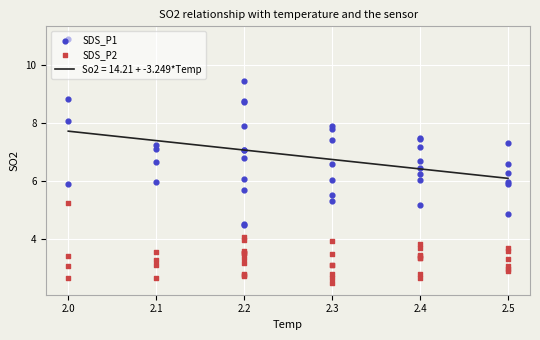

Which series contains the highest Y value?

SDS_P1